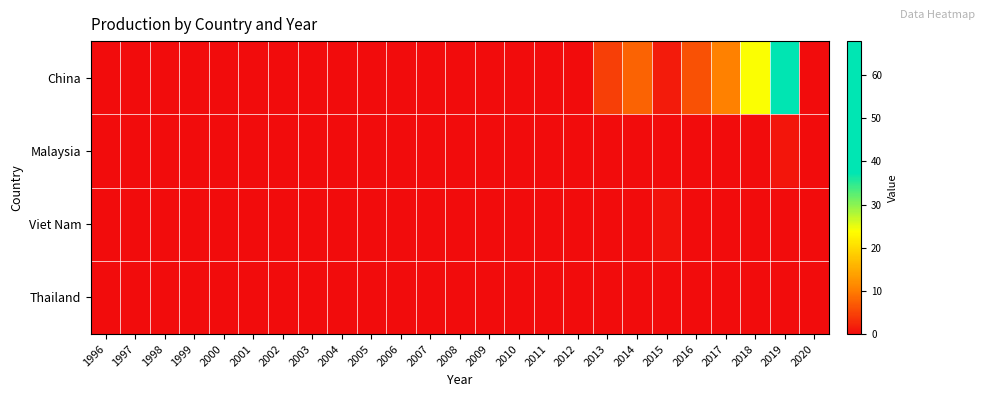

At which category is the sum across all series the highest?

2019